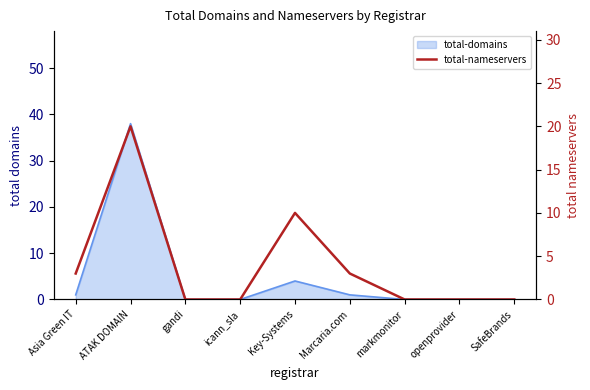

Is it true that the value at ATAK DOMAIN is 30?

False